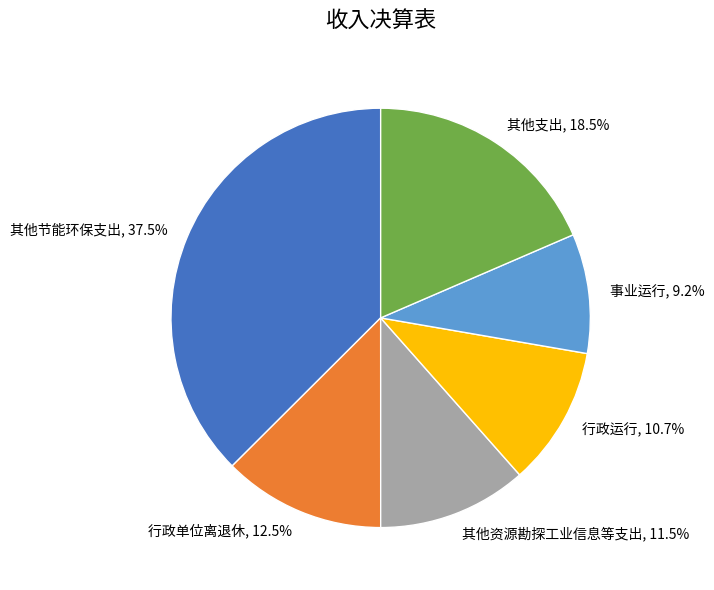

Count the number of slices in the pie.

6